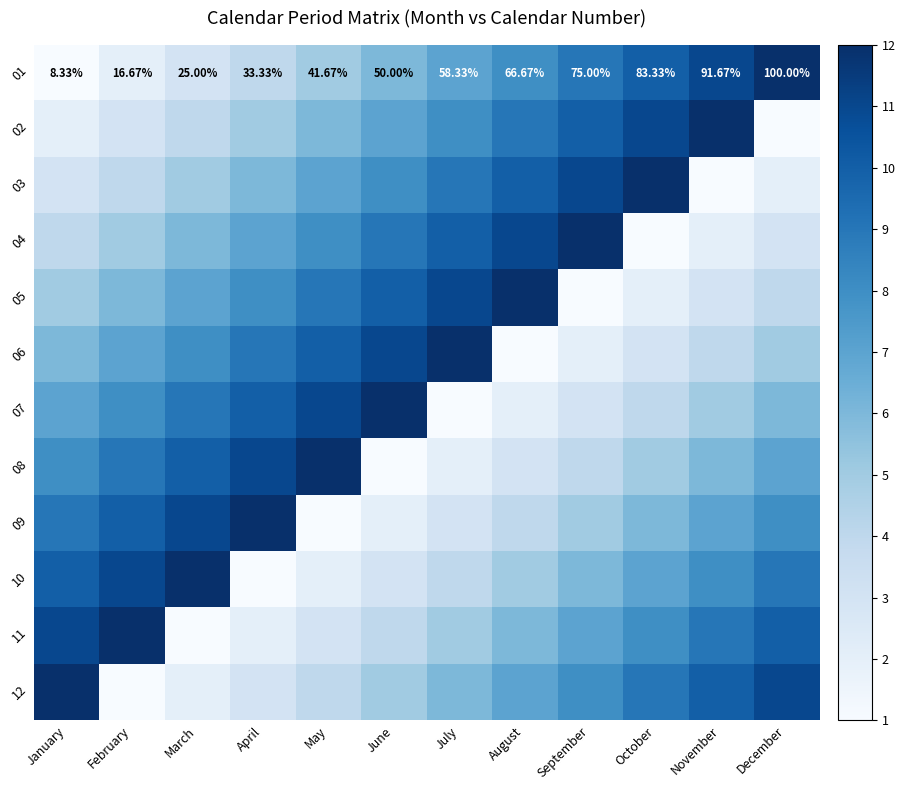

Where does the 06 series first go above 7?

March